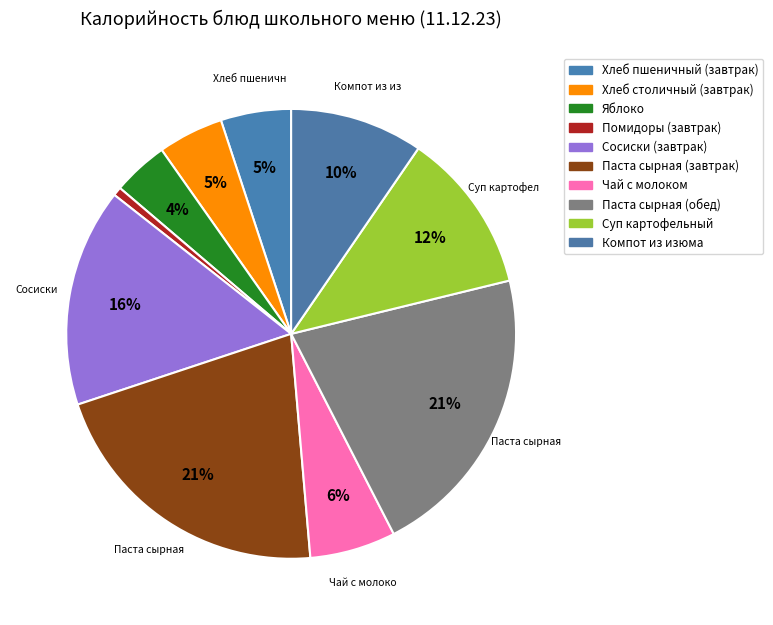

How many segments does this pie chart have?

10